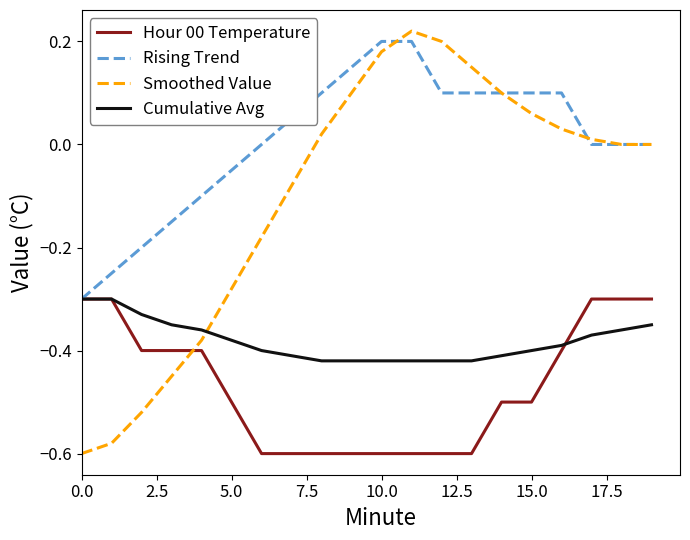

Which series has the widest spread of values?

Smoothed Value